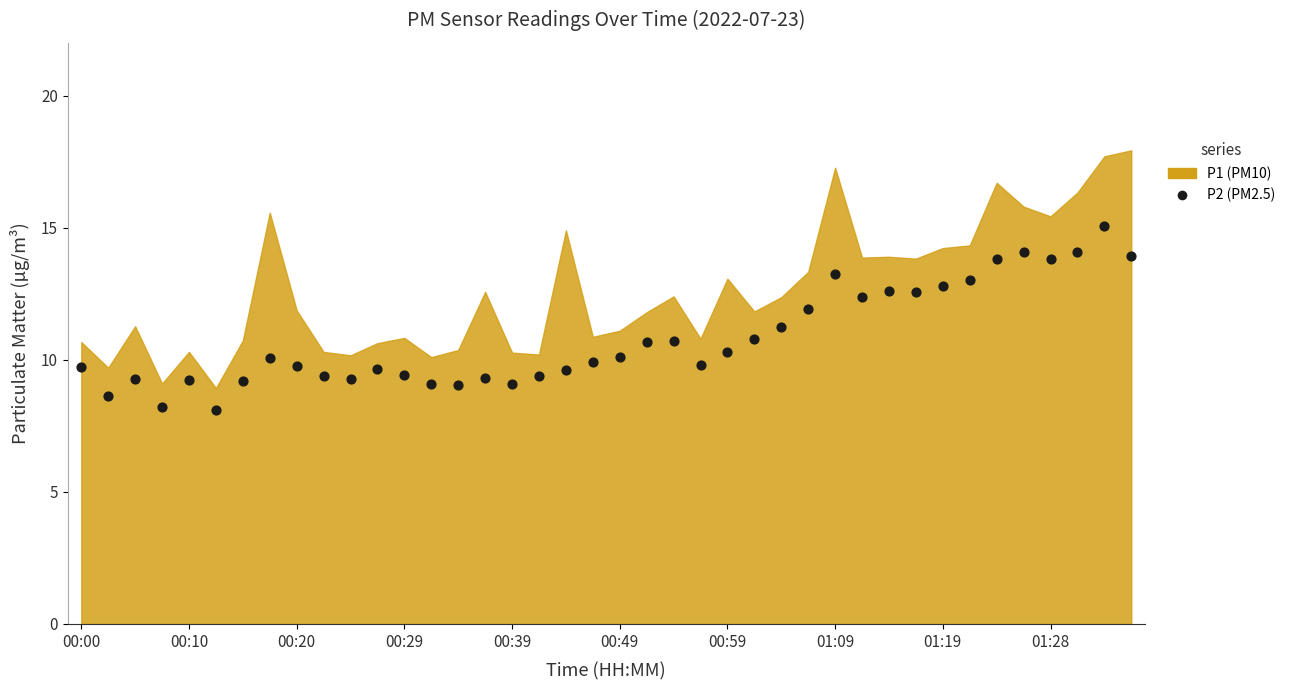

What is the range of Y values (max minus min)?

7.0